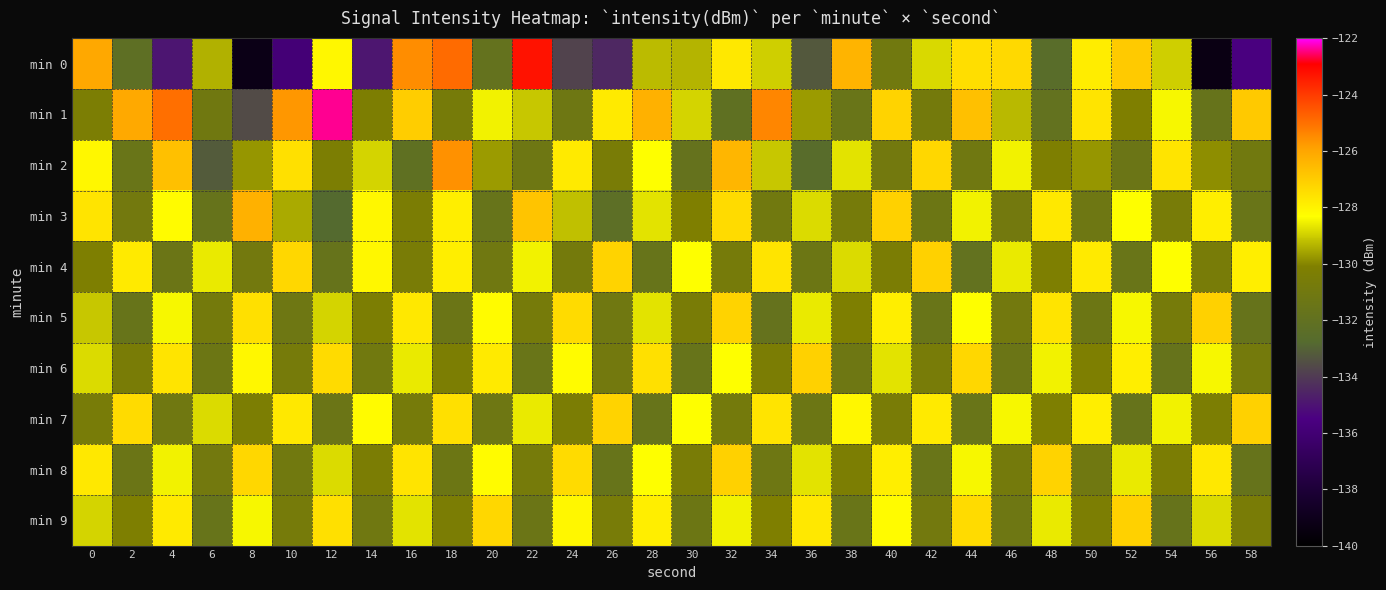

Reading right to left, transcribe all the data shown in this chart.

min 0: 58=-135.6	56=-139.3	54=-129.0	52=-127.0	50=-127.8	48=-132.5	46=-127.3	44=-127.5	42=-128.8	40=-131.0	38=-126.4	36=-133.3	34=-129.0	32=-127.7	30=-129.4	28=-129.3	26=-134.4	24=-133.8	22=-123.3	20=-131.8	18=-124.9	16=-125.5	14=-134.9	12=-128.1	10=-135.9	8=-139.2	6=-129.4	4=-135.0	2=-132.2	0=-126.1
min 1: 58=-126.9	56=-131.7	54=-128.4	52=-130.1	50=-127.6	48=-131.9	46=-129.3	44=-126.7	42=-130.8	40=-127.2	38=-131.5	36=-129.7	34=-125.4	32=-132.1	30=-128.9	28=-126.3	26=-127.8	24=-131.2	22=-129.1	20=-128.5	18=-130.7	16=-127.0	14=-130.2	12=-122.4	10=-125.7	8=-133.6	6=-131.1	4=-125.0	2=-126.1	0=-130.3
min 2: 58=-131.0	56=-129.9	54=-127.6	52=-131.4	50=-129.8	48=-130.2	46=-128.5	44=-131.1	42=-127.3	40=-130.9	38=-128.7	36=-132.6	34=-129.1	32=-126.4	30=-131.8	28=-128.3	26=-130.5	24=-127.8	22=-131.2	20=-129.7	18=-125.6	16=-132.1	14=-128.9	12=-130.3	10=-127.5	8=-129.8	6=-133.2	4=-126.7	2=-131.5	0=-128.1
min 3: 58=-131.5	56=-127.9	54=-130.6	52=-128.3	50=-131.2	48=-127.7	46=-130.9	44=-128.5	42=-131.3	40=-127.1	38=-130.7	36=-128.8	34=-131.0	32=-127.4	30=-130.1	28=-128.7	26=-132.3	24=-129.2	22=-126.8	20=-131.6	18=-127.9	16=-130.4	14=-128.1	12=-132.8	10=-129.5	8=-126.3	6=-131.7	4=-128.2	2=-130.9	0=-127.6
min 4: 58=-127.9	56=-130.6	54=-128.3	52=-131.5	50=-127.8	48=-130.2	46=-128.6	44=-131.9	42=-127.1	40=-130.4	38=-128.8	36=-131.3	34=-127.6	32=-130.7	30=-128.3	28=-131.6	26=-127.2	24=-130.8	22=-128.5	20=-131.1	18=-127.9	16=-130.5	14=-128.1	12=-131.7	10=-127.3	8=-130.9	6=-128.6	4=-131.4	2=-127.8	0=-130.2
min 5: 58=-131.7	56=-127.1	54=-130.7	52=-128.4	50=-131.3	48=-127.6	46=-130.9	44=-128.3	42=-131.5	40=-127.9	38=-130.2	36=-128.6	34=-131.8	32=-127.2	30=-130.5	28=-128.7	26=-131.1	24=-127.4	22=-130.7	20=-128.2	18=-131.4	16=-127.7	14=-130.3	12=-128.9	10=-131.2	8=-127.5	6=-130.8	4=-128.4	2=-131.6	0=-129.1
min 6: 58=-130.8	56=-128.4	54=-131.7	52=-127.9	50=-130.2	48=-128.5	46=-131.4	44=-127.3	42=-130.6	40=-128.7	38=-131.2	36=-127.1	34=-130.4	32=-128.3	30=-131.6	28=-127.5	26=-130.9	24=-128.2	22=-131.5	20=-127.8	18=-130.3	16=-128.6	14=-131.0	12=-127.4	10=-130.7	8=-128.1	6=-131.3	4=-127.6	2=-130.5	0=-128.8
min 7: 58=-127.1	56=-130.3	54=-128.5	52=-131.7	50=-127.9	48=-130.2	46=-128.4	44=-131.5	42=-127.8	40=-130.5	38=-128.1	36=-131.3	34=-127.6	32=-130.8	30=-128.3	28=-131.6	26=-127.2	24=-130.4	22=-128.6	20=-131.2	18=-127.5	16=-130.7	14=-128.2	12=-131.4	10=-127.7	8=-130.3	6=-128.8	4=-131.1	2=-127.4	0=-130.6
min 8: 58=-131.7	56=-127.7	54=-130.4	52=-128.6	50=-131.1	48=-127.2	46=-130.8	44=-128.4	42=-131.5	40=-127.9	38=-130.3	36=-128.7	34=-131.2	32=-127.1	30=-130.5	28=-128.3	26=-131.6	24=-127.4	22=-130.7	20=-128.2	18=-131.3	16=-127.6	14=-130.4	12=-128.8	10=-131.0	8=-127.3	6=-130.9	4=-128.5	2=-131.4	0=-127.7
min 9: 58=-130.5	56=-128.8	54=-131.7	52=-127.1	50=-130.3	48=-128.6	46=-131.2	44=-127.4	42=-130.9	40=-128.2	38=-131.5	36=-127.7	34=-130.1	32=-128.5	30=-131.3	28=-127.9	26=-130.6	24=-128.1	22=-131.4	20=-127.3	18=-130.4	16=-128.7	14=-131.1	12=-127.5	10=-130.7	8=-128.4	6=-131.6	4=-127.8	2=-130.2	0=-128.9